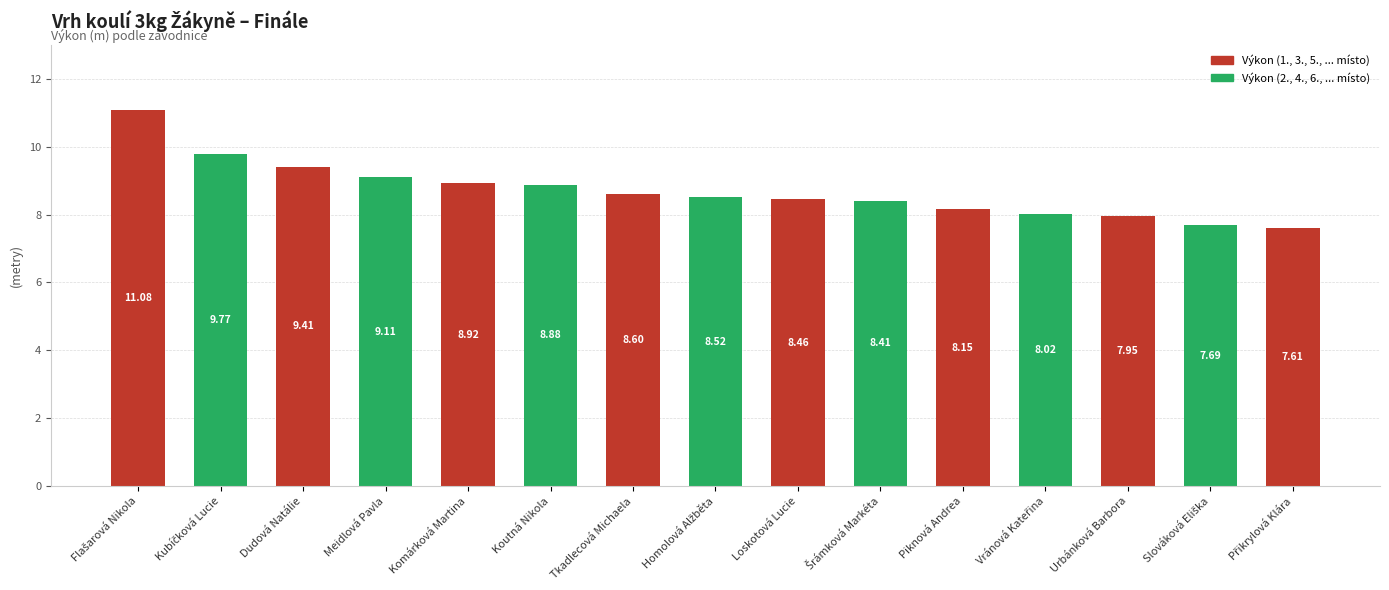

Are the bars horizontal?

No